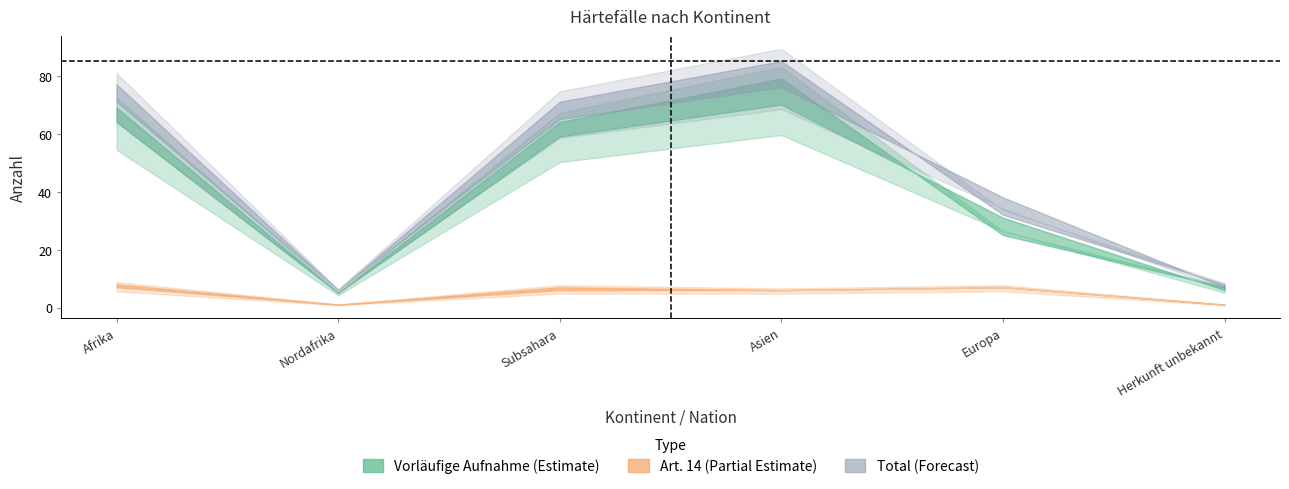

How many interior local peaks does the Gesuchs-eingänge (Vorläufige Aufnahme) series have?

1